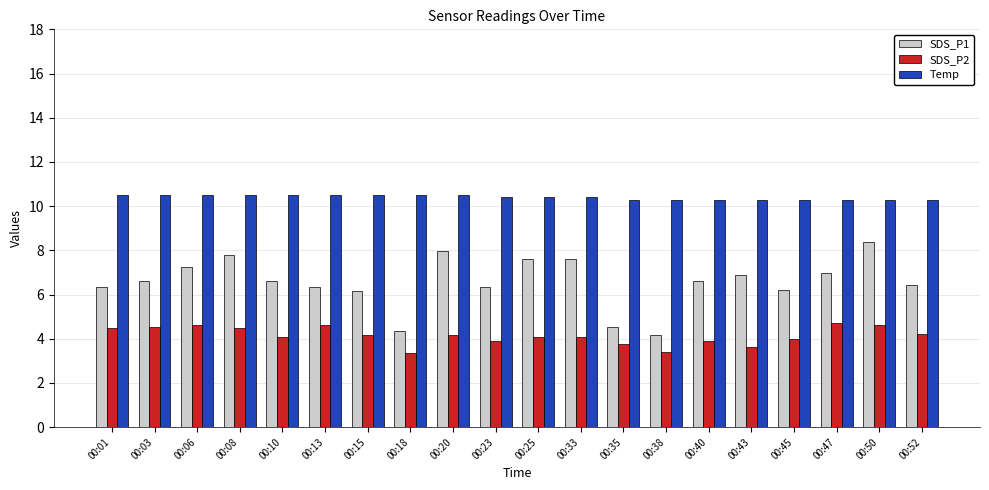

How many data points in SDS_P1 are less than 6?

3